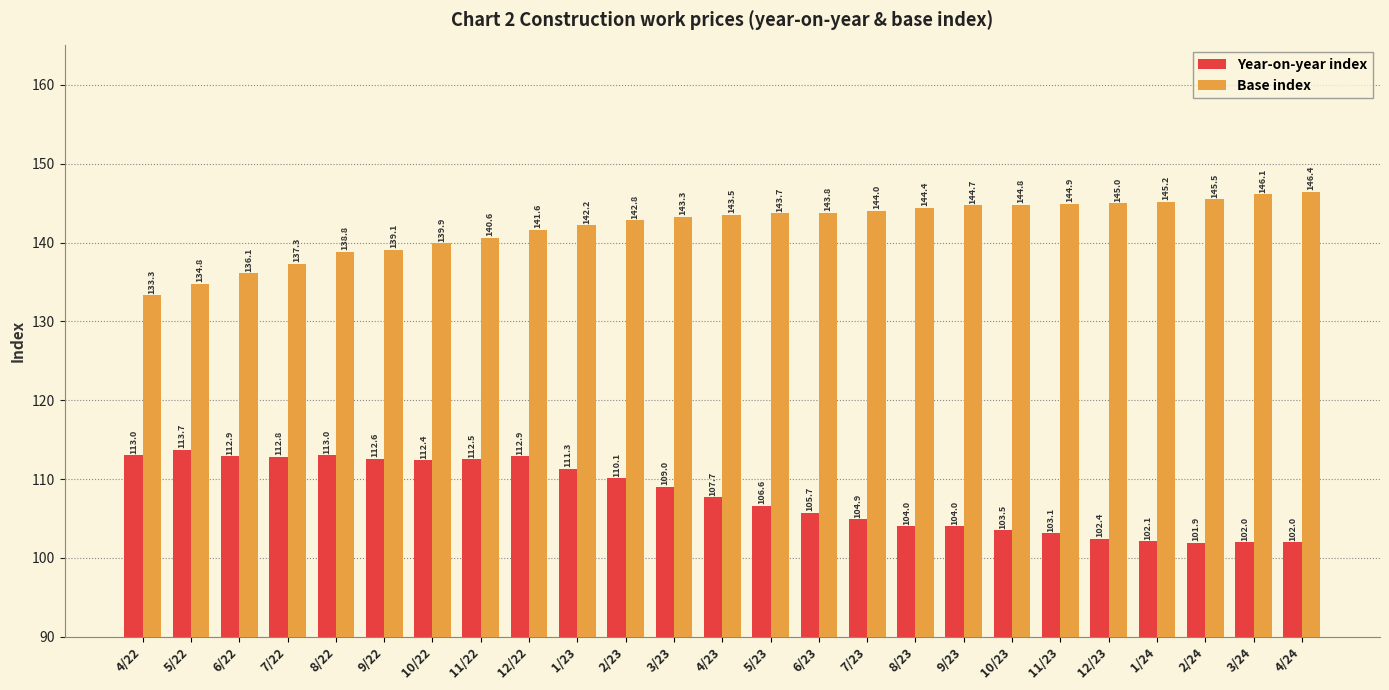

What is the difference between the Base index values at 12/23 and 11/23?

0.1